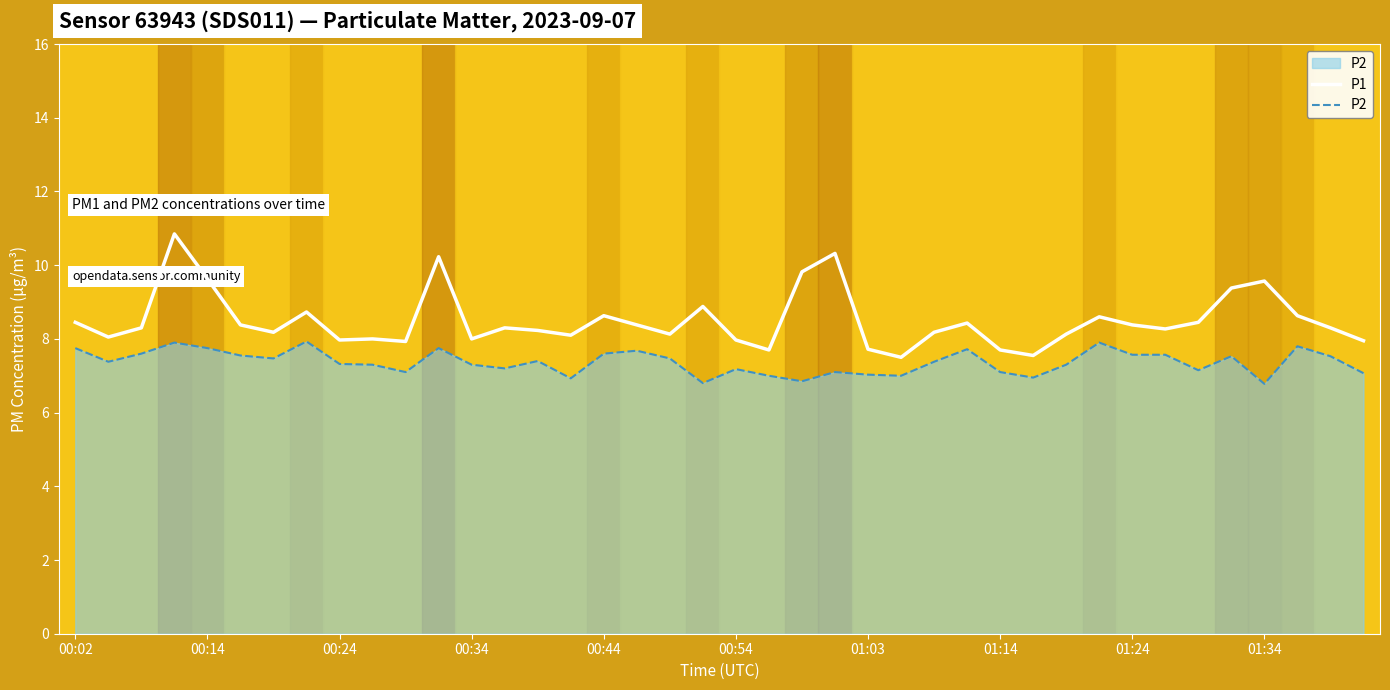

What is the lowest value of the P1 series?

7.5